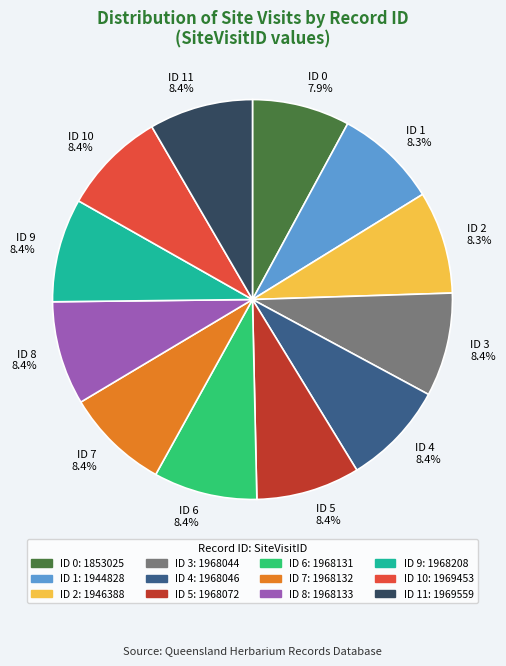

Count the number of slices in the pie.

12